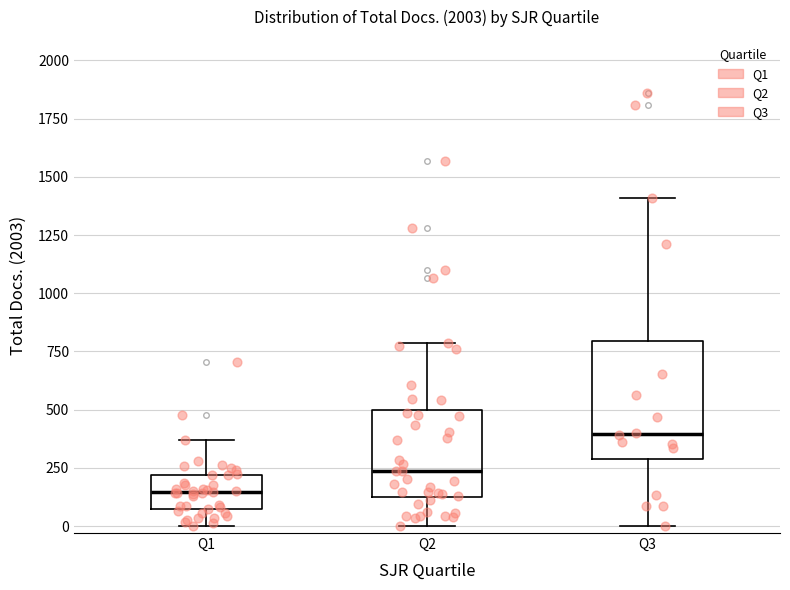

Which box's median line is the lowest?

Q1